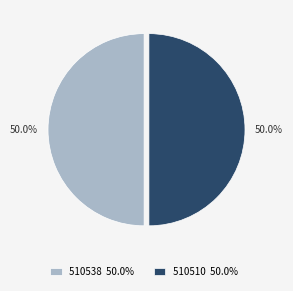

What is the ratio of the value at 510510 50.0% to the value at 510538 50.0%?

1.0